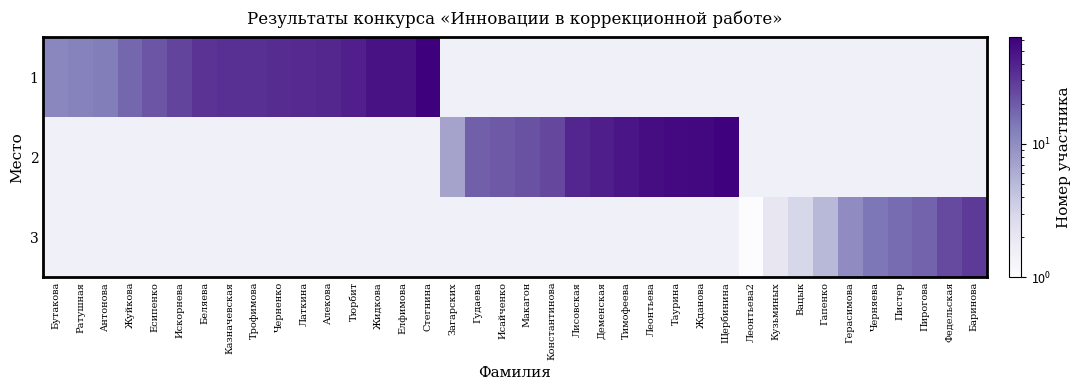

Which series has the largest range (max minus min)?

1